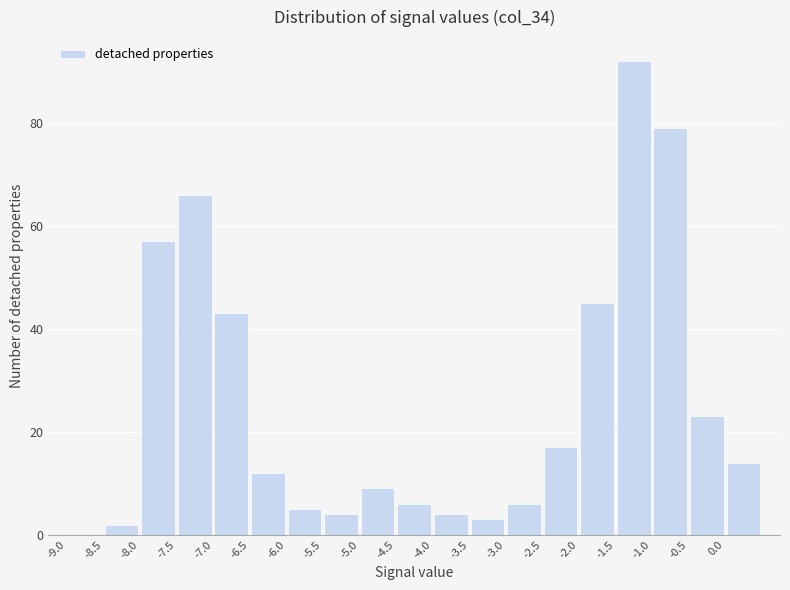

Reading left to right, transcribe this chart: for each bar, give the range it covers on the x-axis and its height. The values are not printed on the chart, so give them approximately, as read against the axis.

-9.0 to -8.5: 0
-8.5 to -8.0: 2
-8.0 to -7.5: 58
-7.5 to -7.0: 66
-7.0 to -6.5: 44
-6.5 to -6.0: 12
-6.0 to -5.5: 6
-5.5 to -5.0: 4
-5.0 to -4.5: 10
-4.5 to -4.0: 6
-4.0 to -3.5: 4
-3.5 to -3.0: 4
-3.0 to -2.5: 6
-2.5 to -2.0: 18
-2.0 to -1.5: 46
-1.5 to -1.0: 92
-1.0 to -0.5: 80
-0.5 to 0.0: 24
0.0 to 0.5: 14